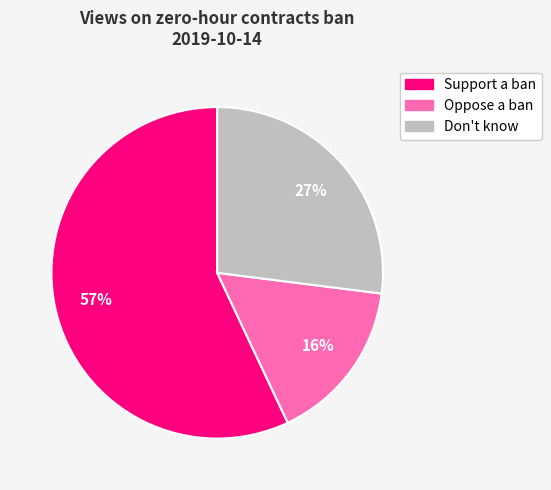

Which slice represents more than half of the pie?

Support a ban